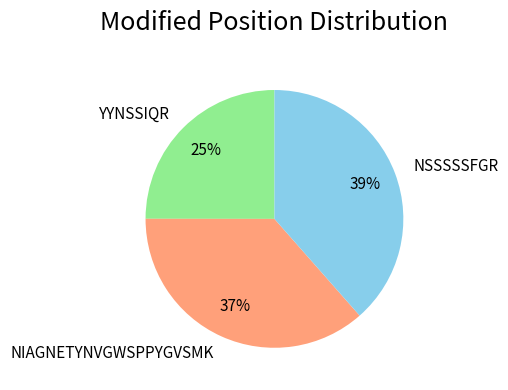

What is the smallest slice in the pie chart?

YYNSSIQR